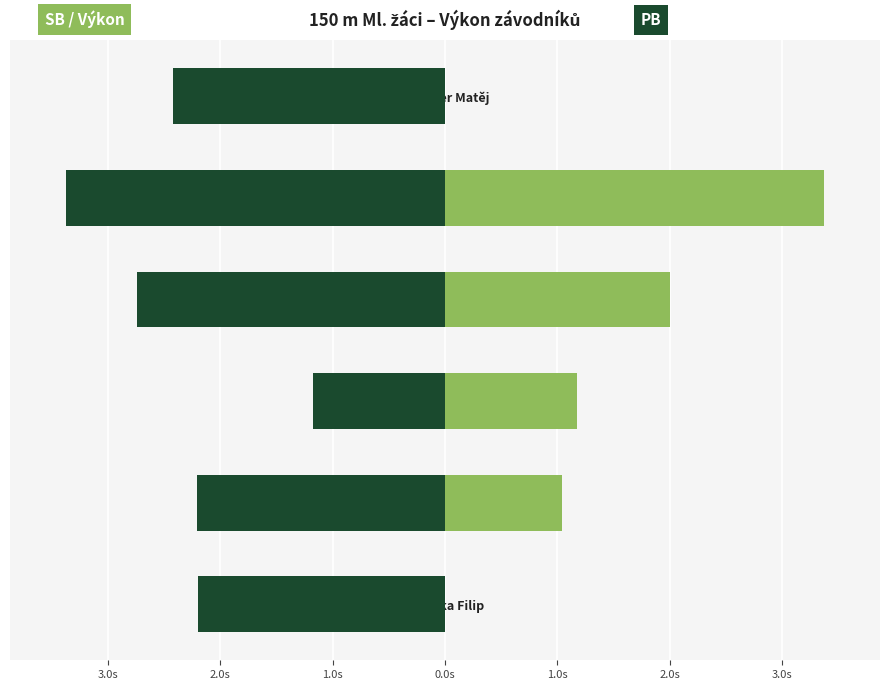

Which series has the largest range (max minus min)?

SB / Výkon